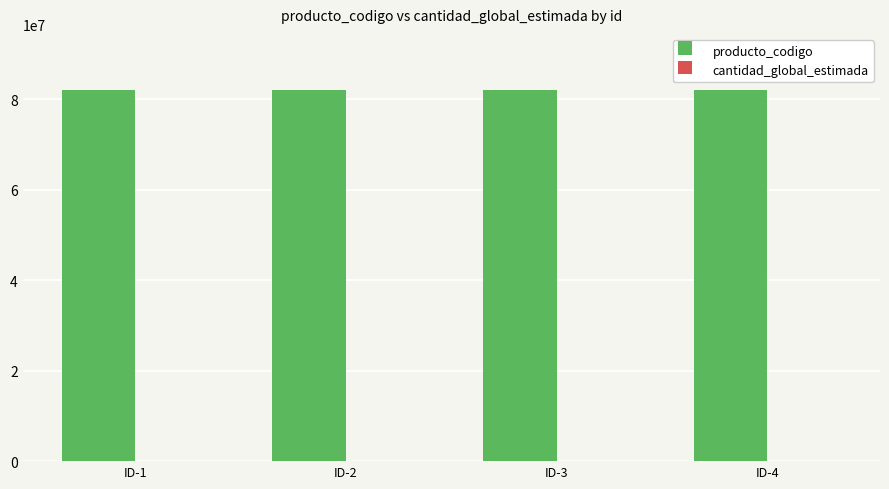

Does the chart contain stacked bars?

No